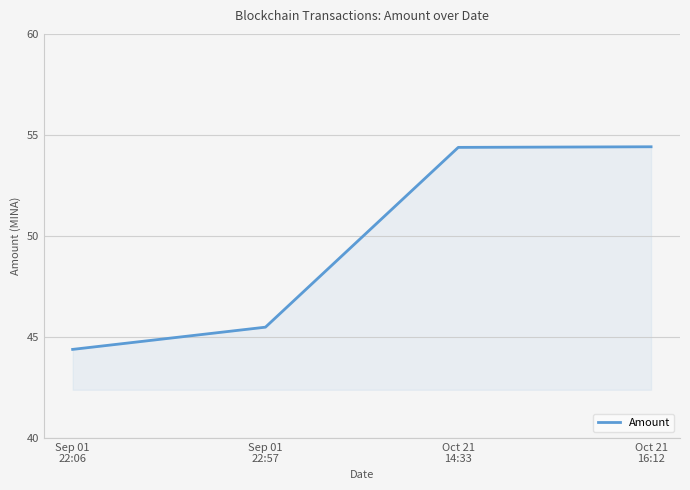

True or false: there are more than 1 points higher than both neighbors.

False